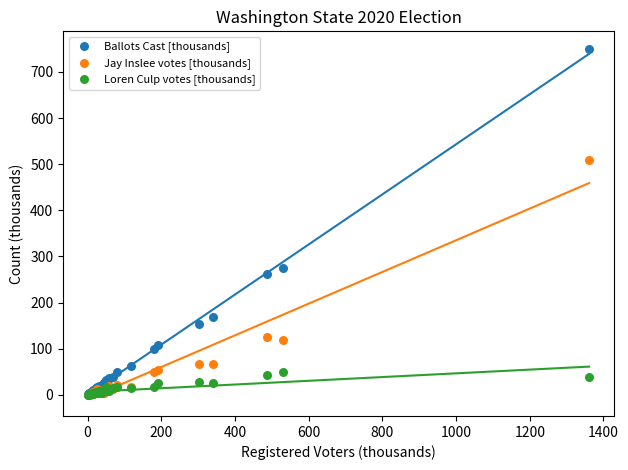

Which series has the widest spread of Y values?

Ballots Cast [thousands]